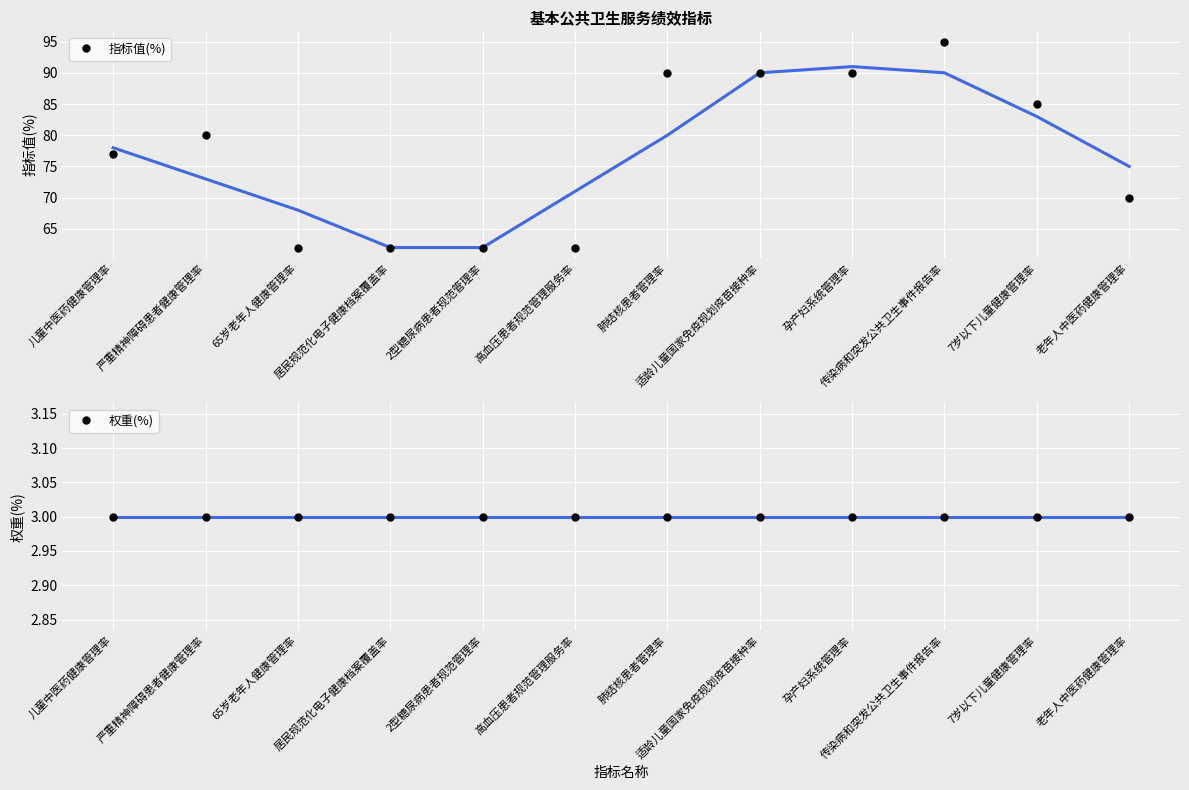

List the series in order of their peak value, highest first.

指标值(%), 权重(%)